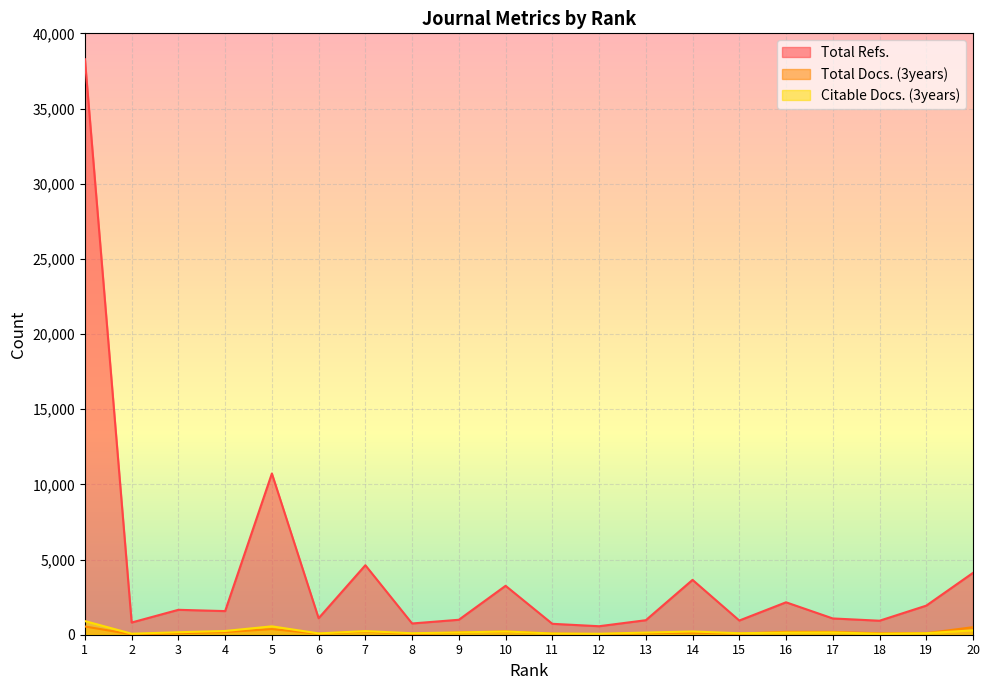

Does the chart display data point markers on the line(s)?

No